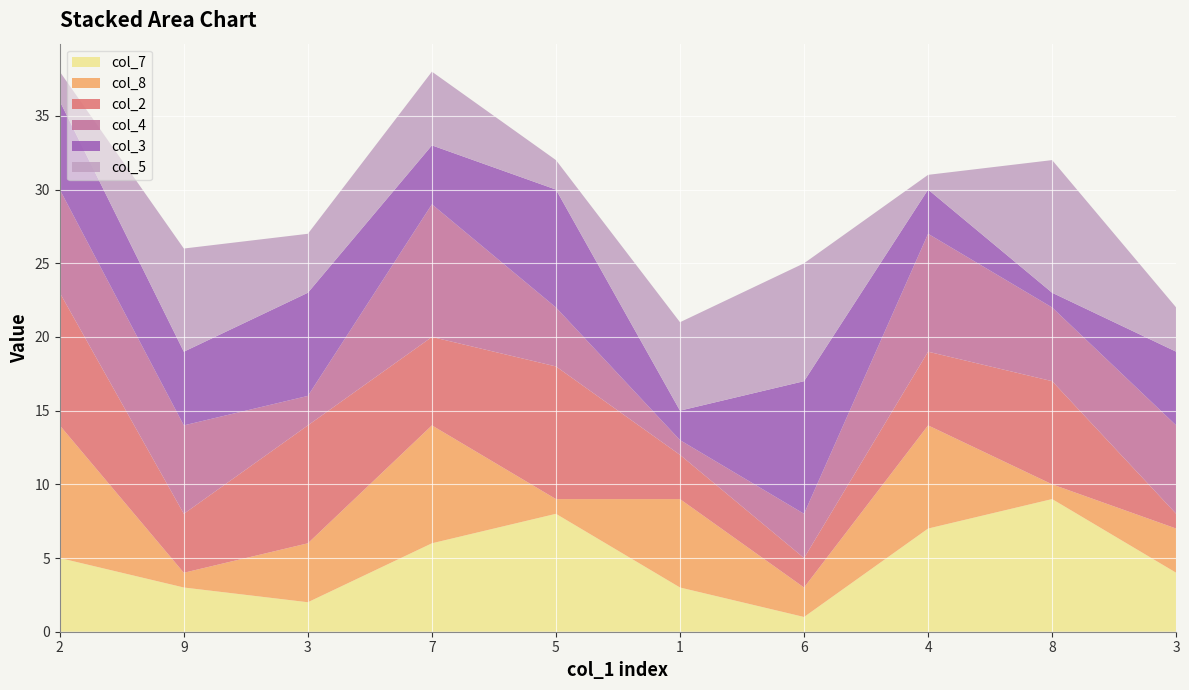

Reading left to right, transcribe all the data shown in this chart.

col_7: 5	3	2	6	8	3	1	7	9	4
col_8: 9	1	4	8	1	6	2	7	1	3
col_2: 9	4	8	6	9	3	2	5	7	1
col_4: 7	6	2	9	4	1	3	8	5	6
col_3: 6	5	7	4	8	2	9	3	1	5
col_5: 2	7	4	5	2	6	8	1	9	3